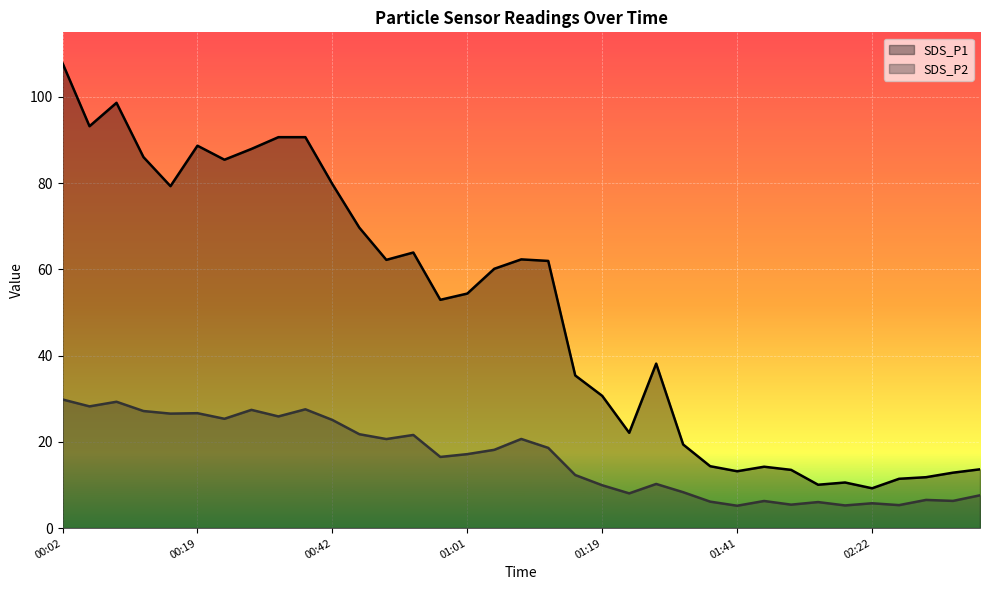

True or false: SDS_P1 and SDS_P2 cross at least once.

False